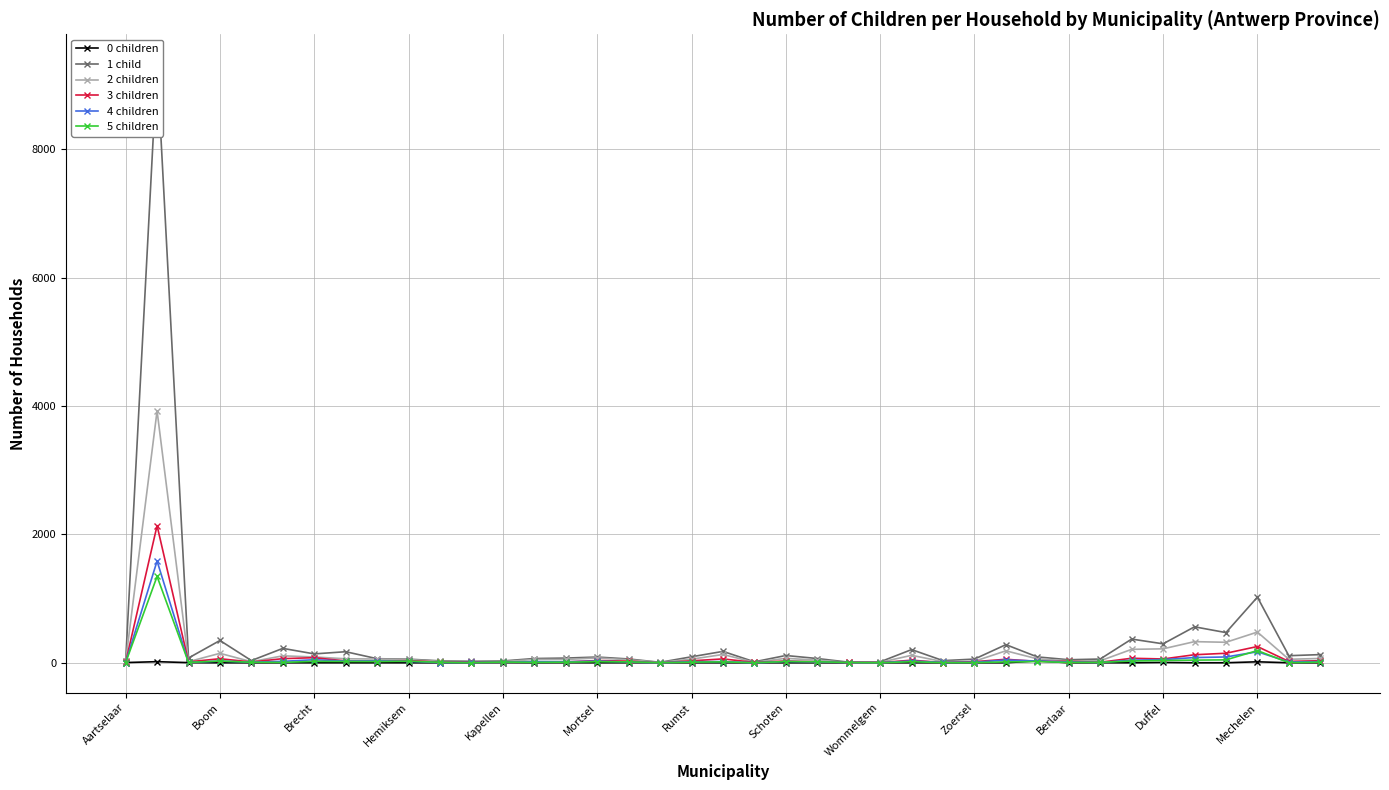

At 16, list the series in order from smallest to largest.

0 children, 4 children, 5 children, 3 children, 2 children, 1 child